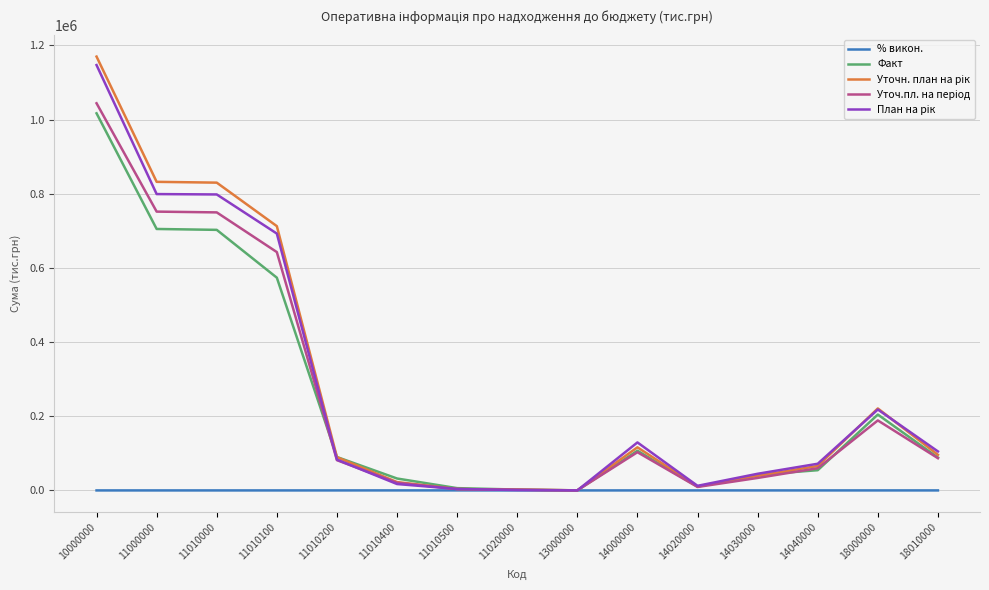

True or false: Факт has a value of 31988.7 at 14000000.

False